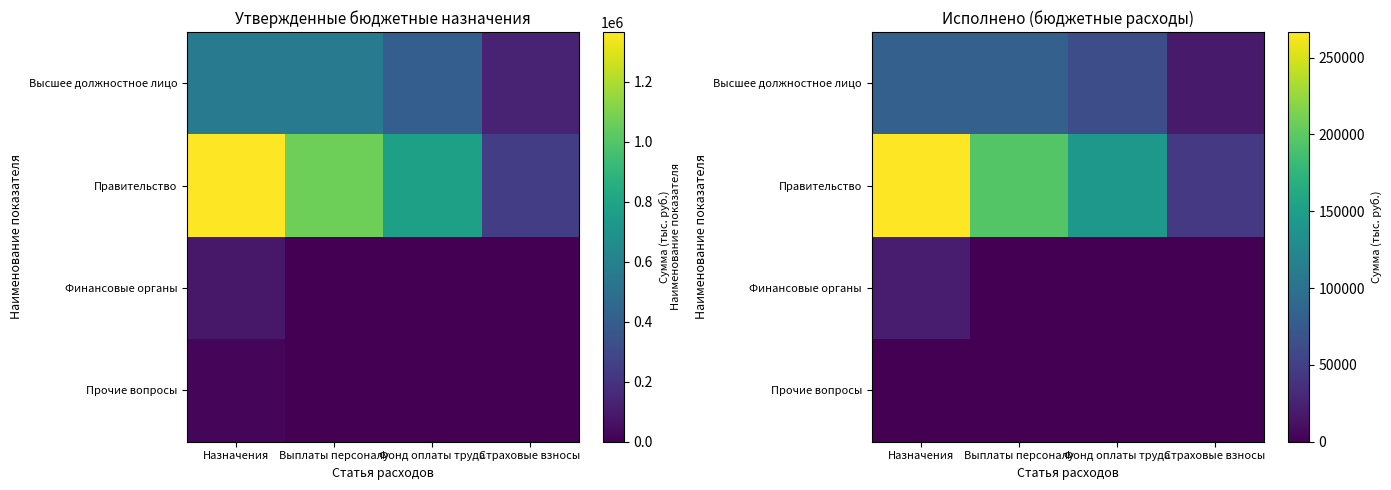

What is the highest value of the Правительство series?

266562.0